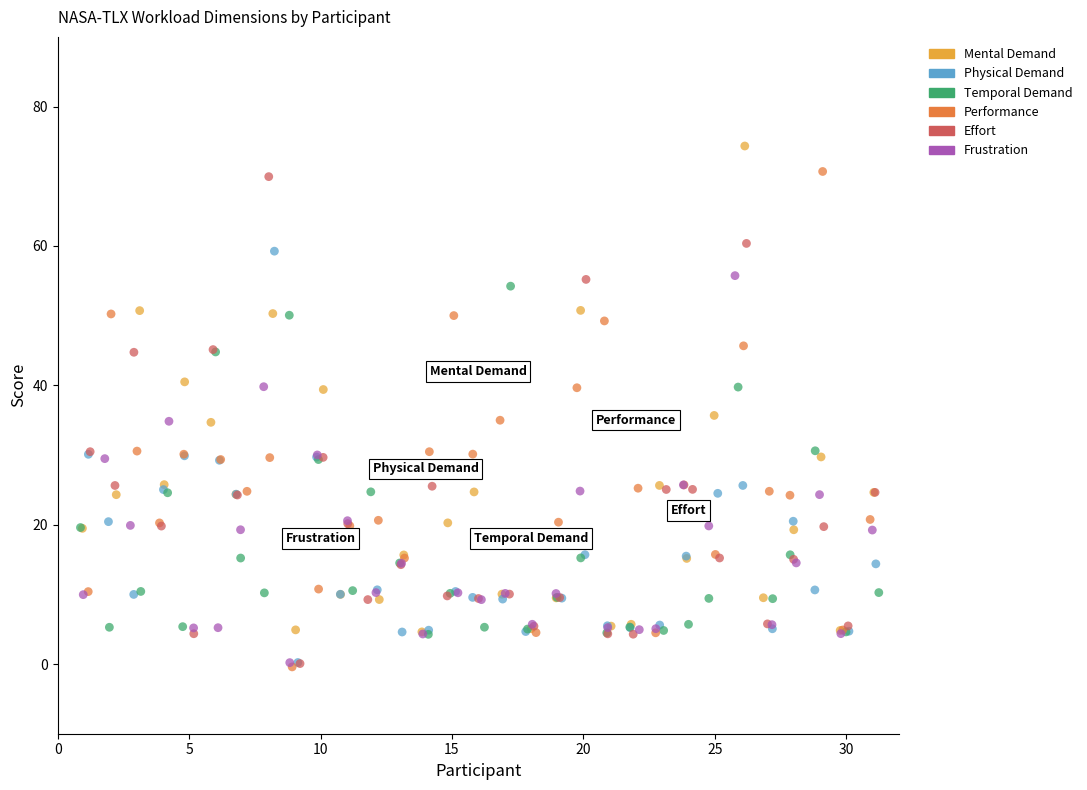

What are all the series names shown in the legend?

Mental Demand, Physical Demand, Temporal Demand, Performance, Effort, Frustration